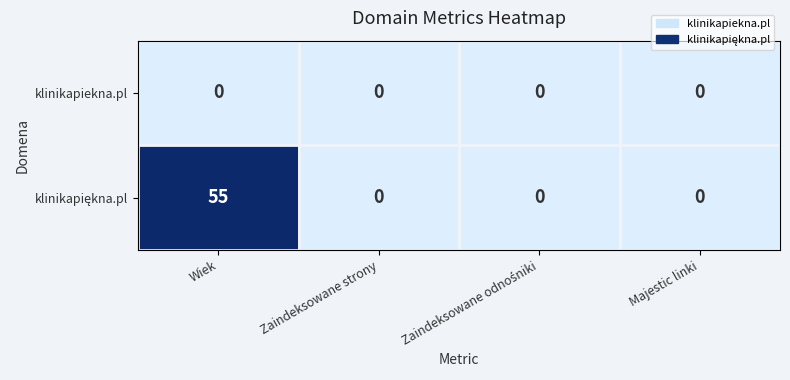

Which label corresponds to the largest value in the chart?

Wiek